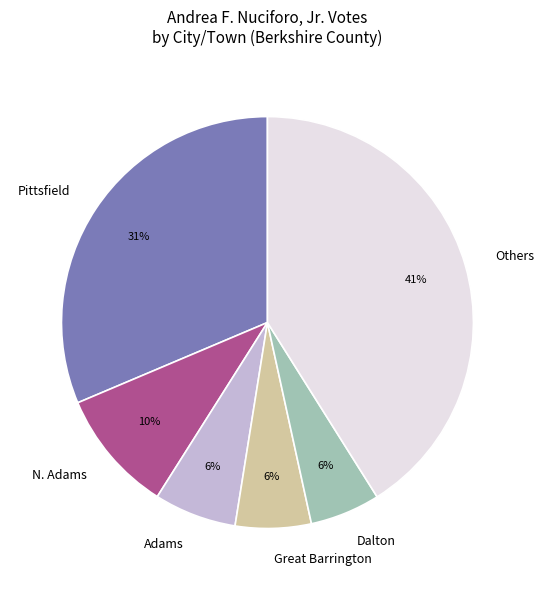

Which category has the biggest portion of the pie?

Others